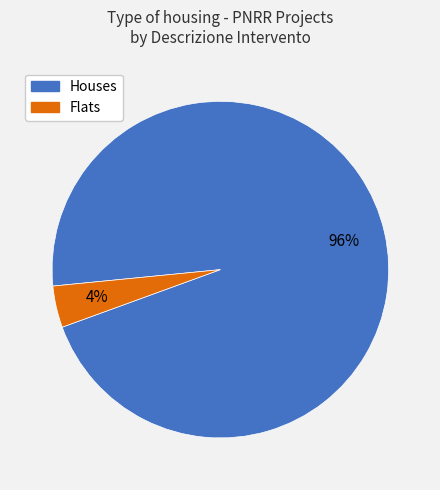

Is there any slice that represents more than half of the pie?

Yes